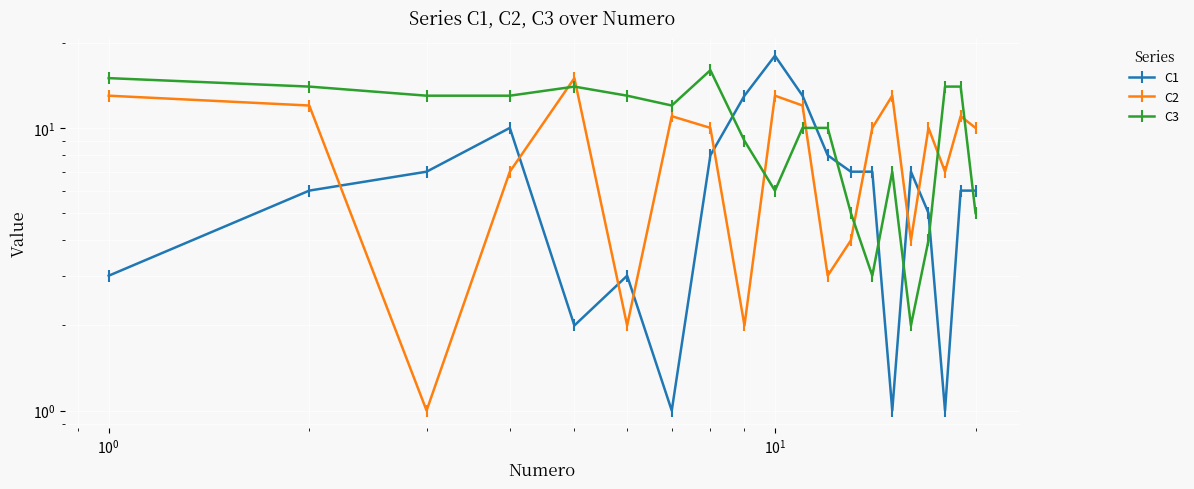

Does the chart display data point markers on the line(s)?

Yes